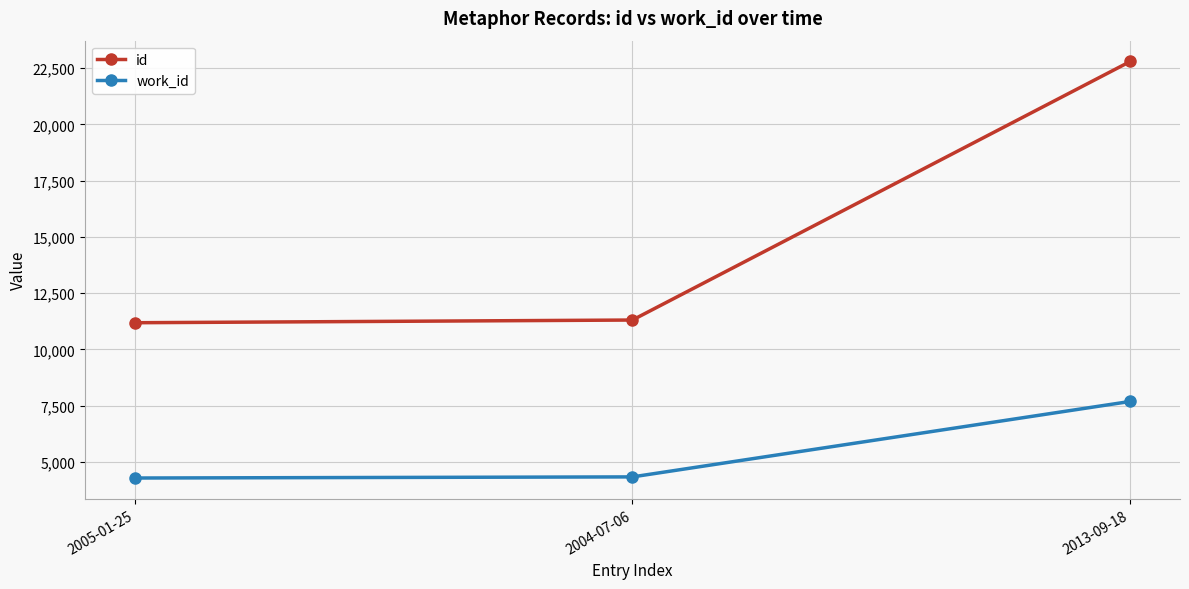

At which category is the sum across all series the highest?

2013-09-18